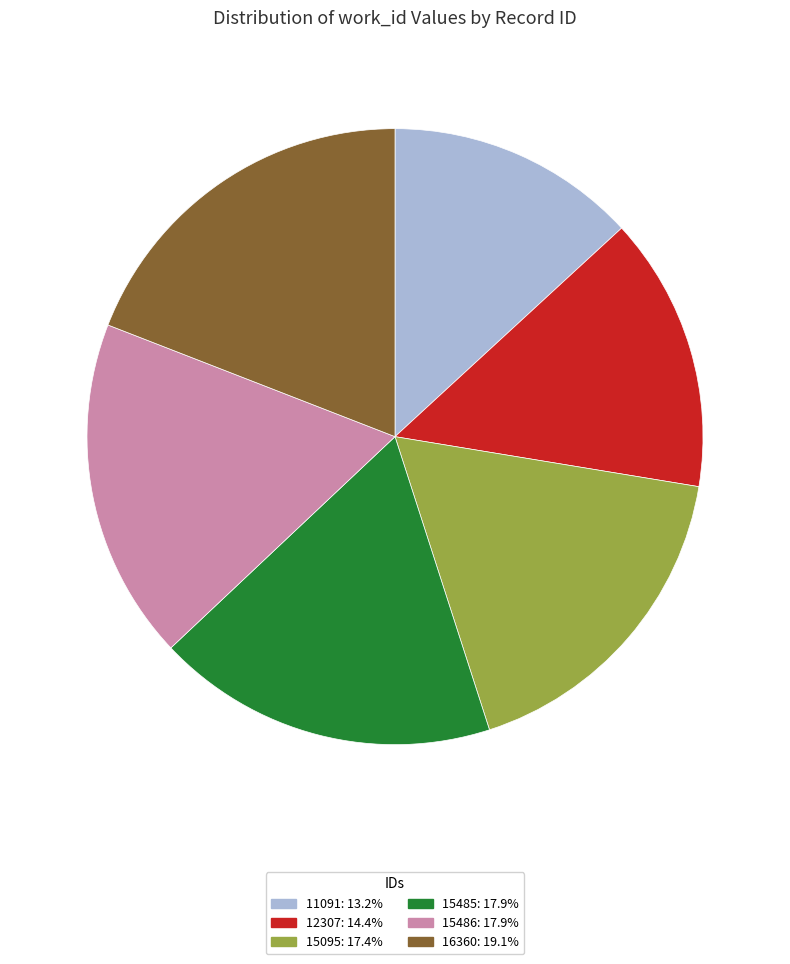

Which has a higher value, 11091 or 15486?

15486